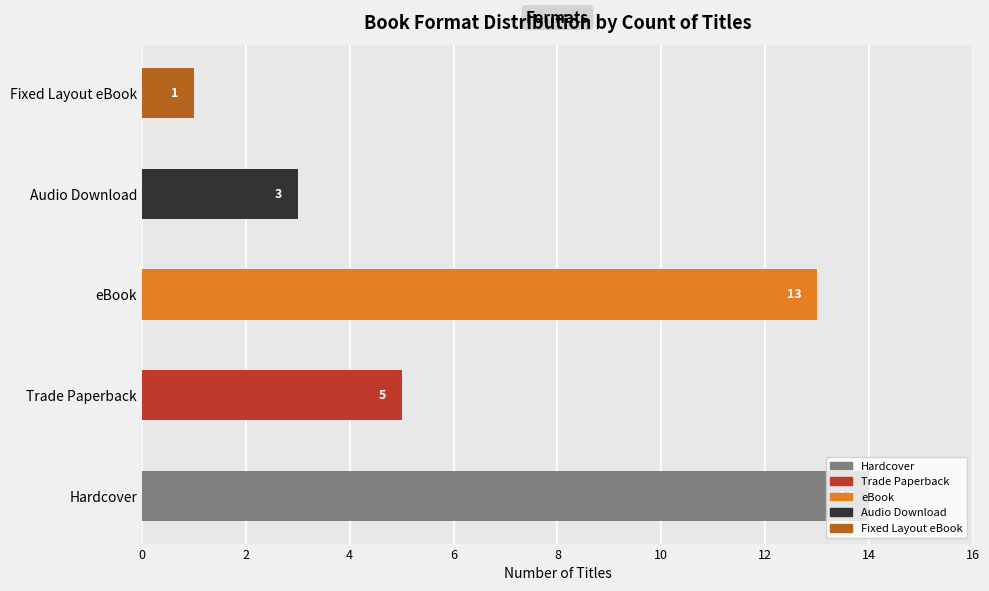

What is the approximate value of Trade Paperback at Hardcover?

5